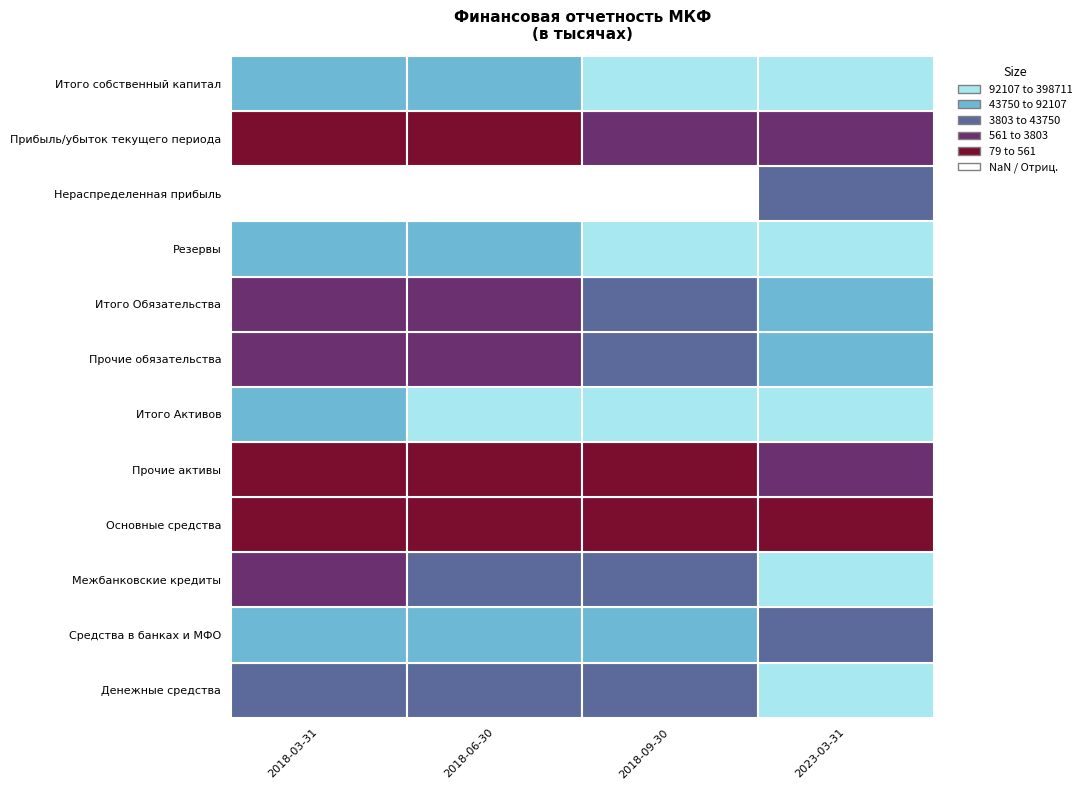

What is the smallest value displayed?

-138.9